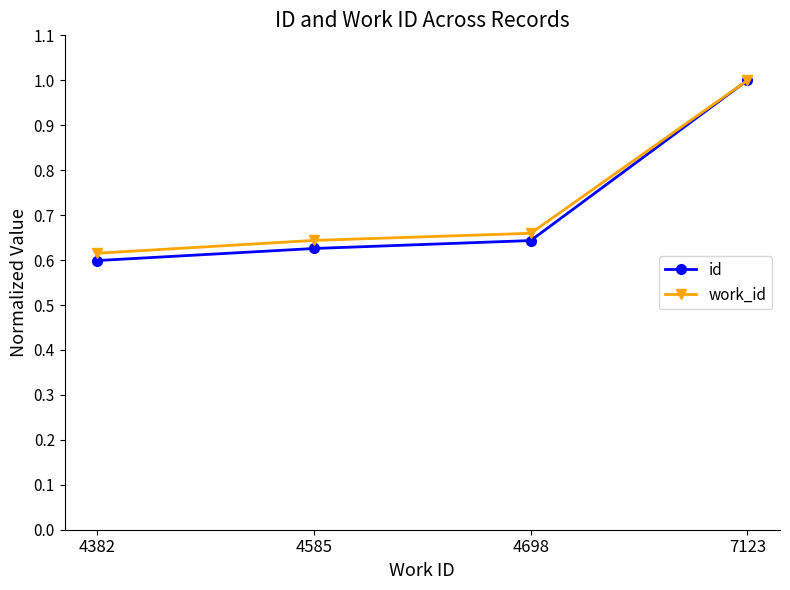

At which label is work_id closest to 0?

4382